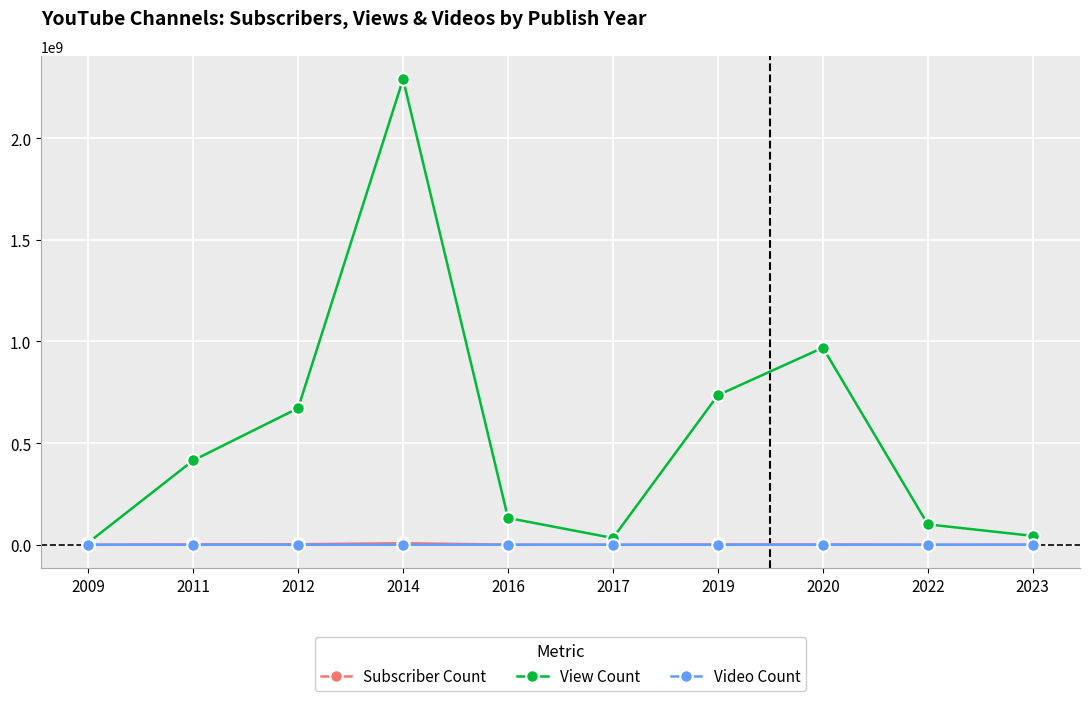

Which series changed the most between 2011 and 2012?

View Count